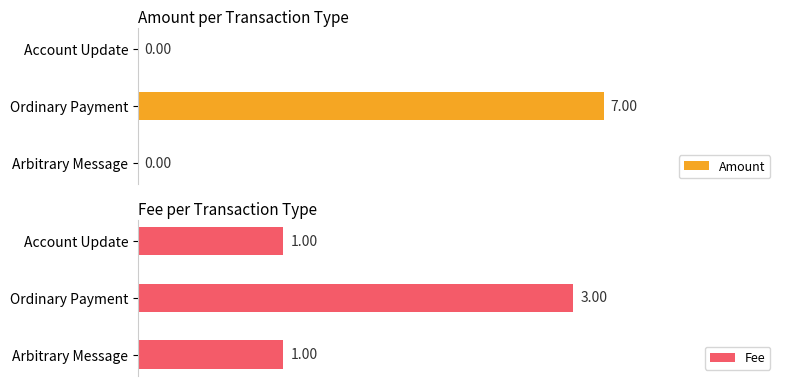

Which category has the highest value in the Amount series?

Ordinary Payment